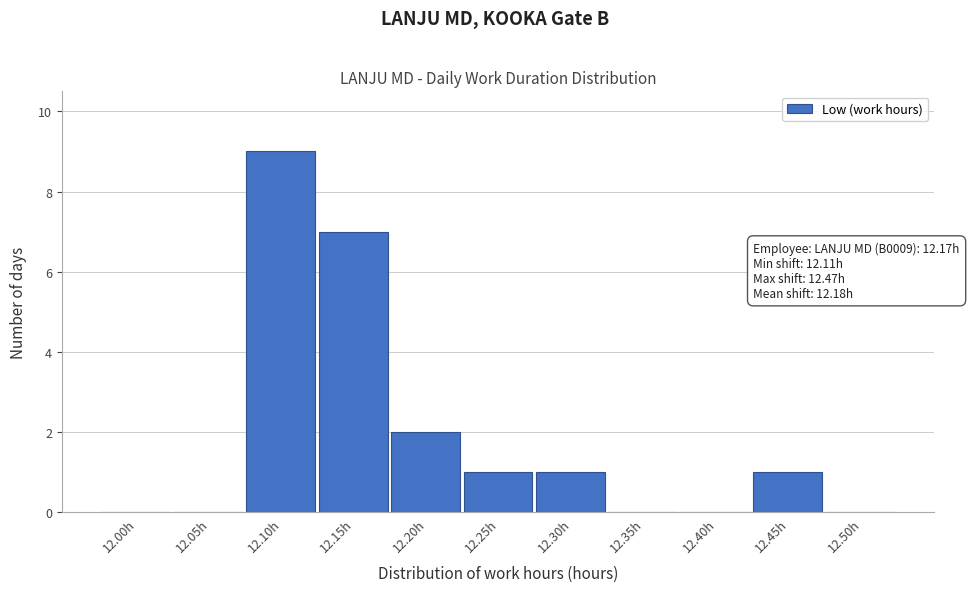

Reading left to right, list all the values displayed in this chart.

12.00h=0	12.05h=0	12.10h=9	12.15h=7	12.20h=2	12.25h=1	12.30h=1	12.35h=0	12.40h=0	12.45h=1	12.50h=0